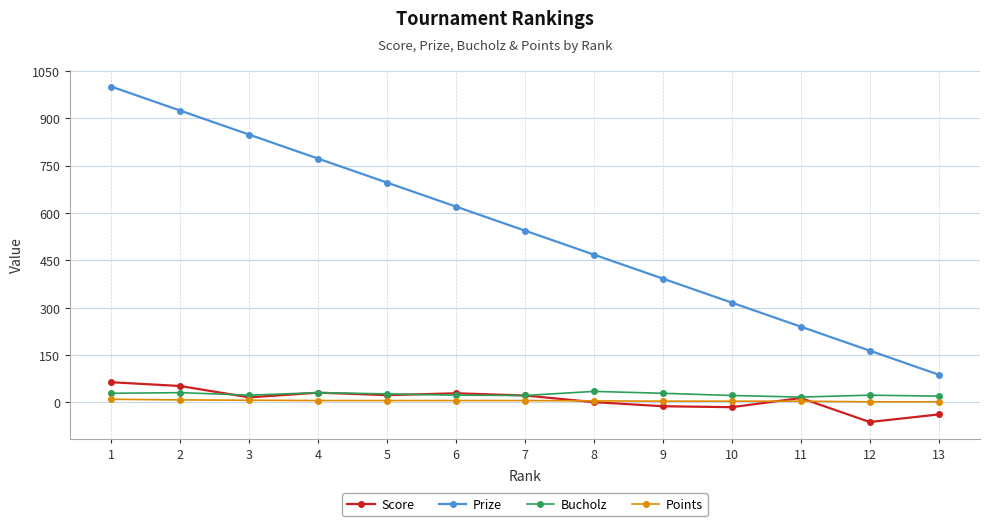

What are all the series names shown in the legend?

Score, Prize, Bucholz, Points